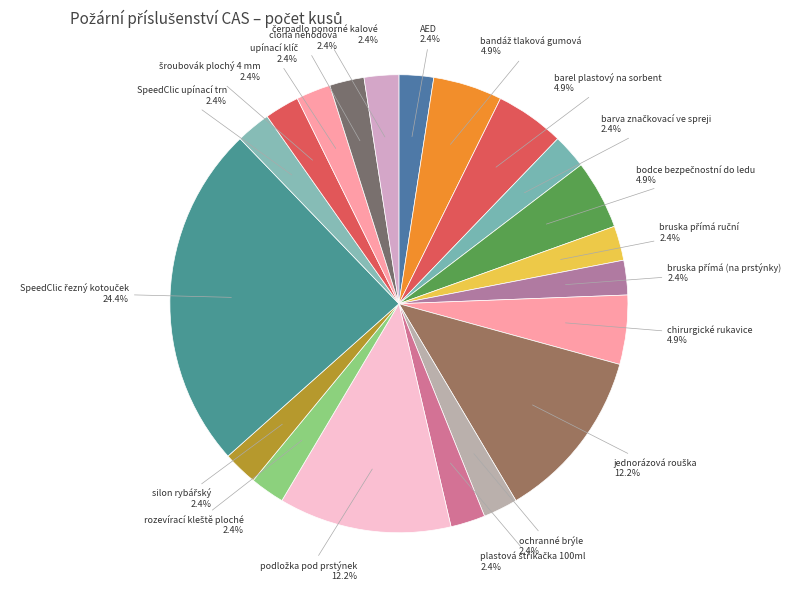

What is the ratio of the value at clona nehodová to the value at AED?

1.0